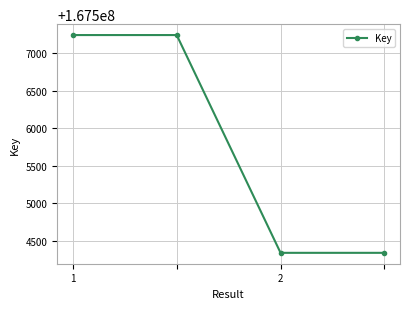

What is the difference between the second highest and second lowest values?

2901